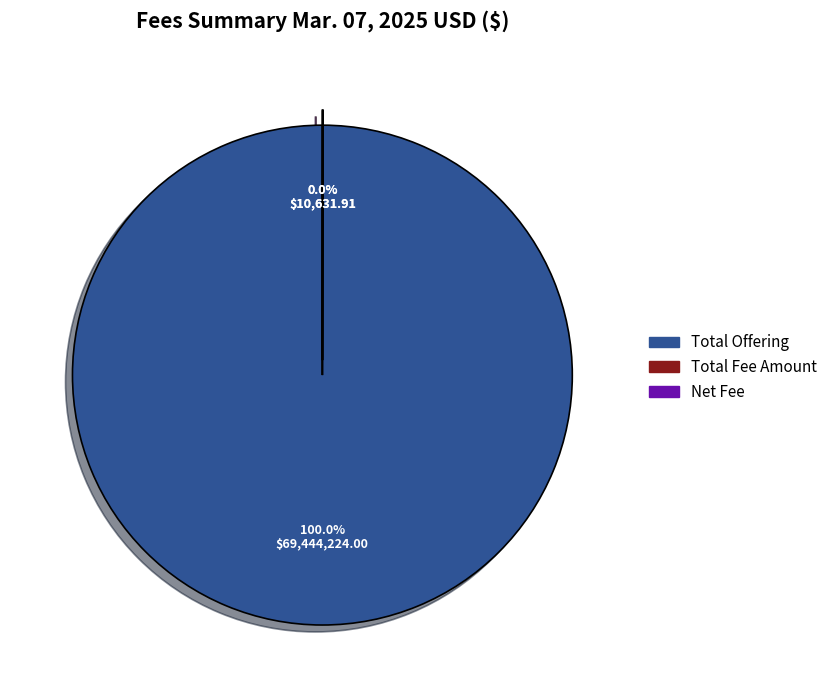

Does any single category account for the majority?

Yes